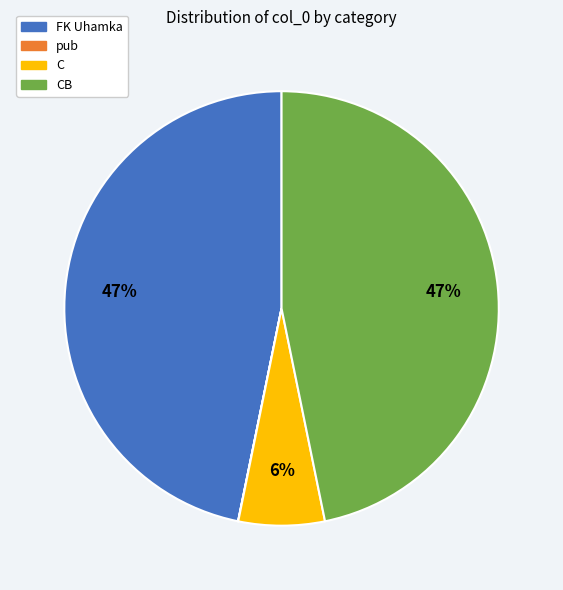

Does any single category account for the majority?

No